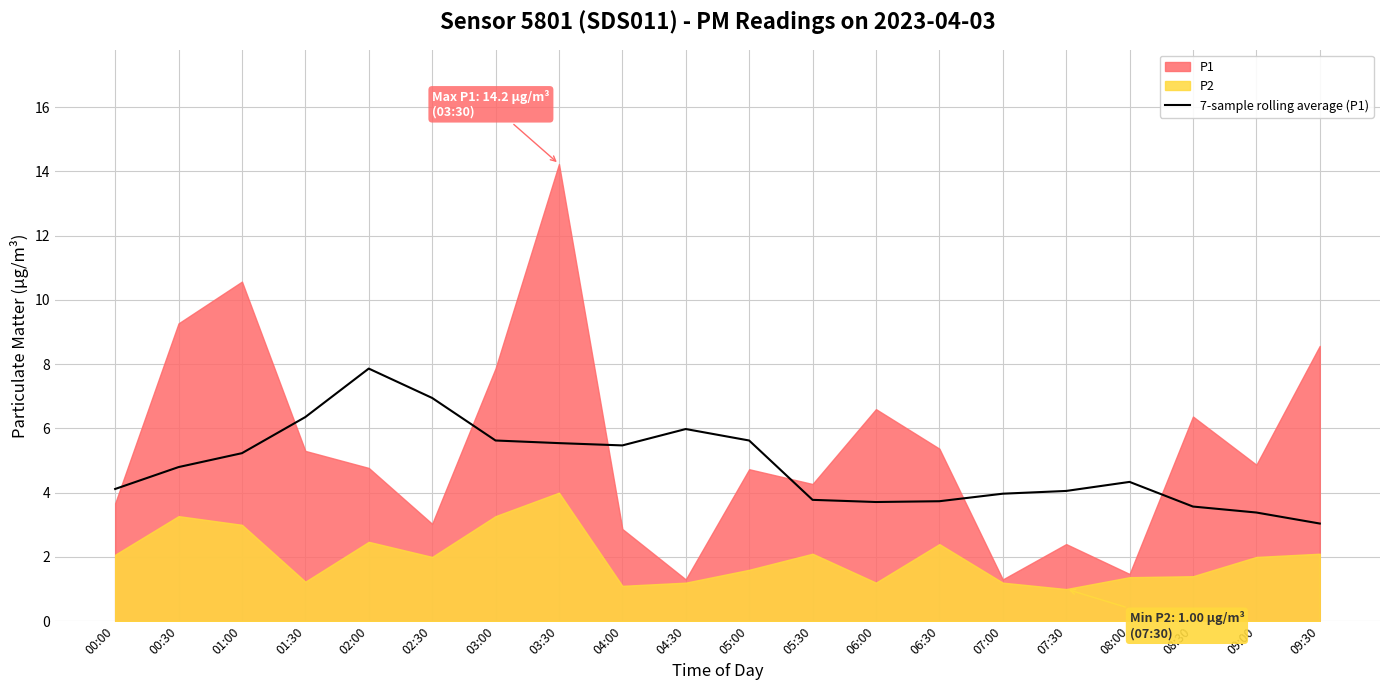

True or false: 7-sample rolling average (P1) has a value of 10.6 at 02:30.

False